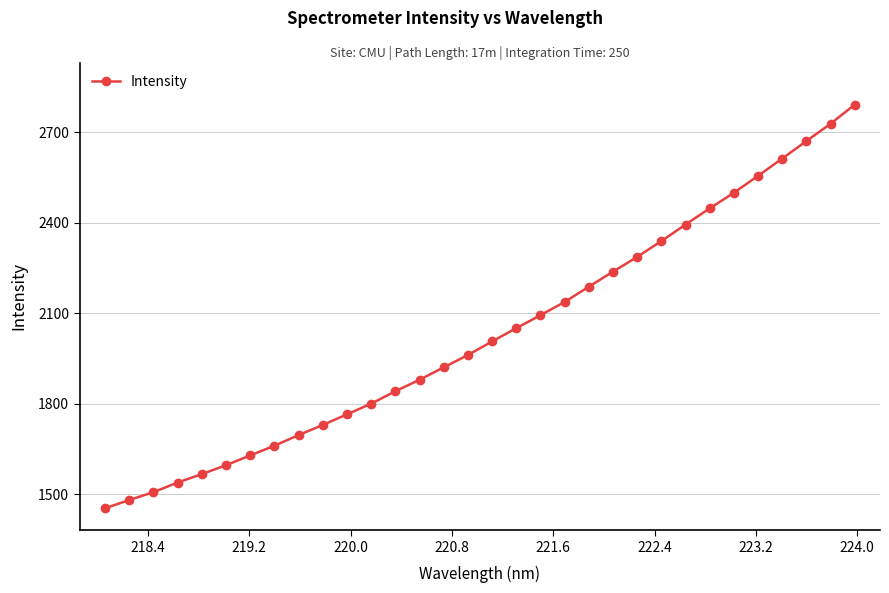

How many values exceed 2006?

16